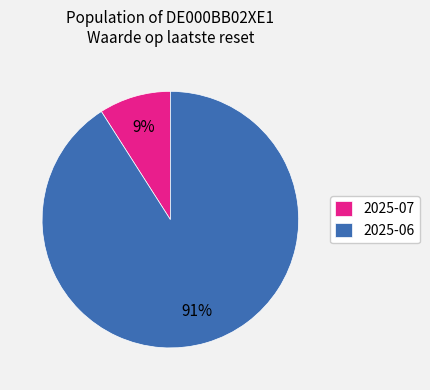

To the nearest percent, what is the difference between the 2025-06 and 2025-07 slice percentages?

82%